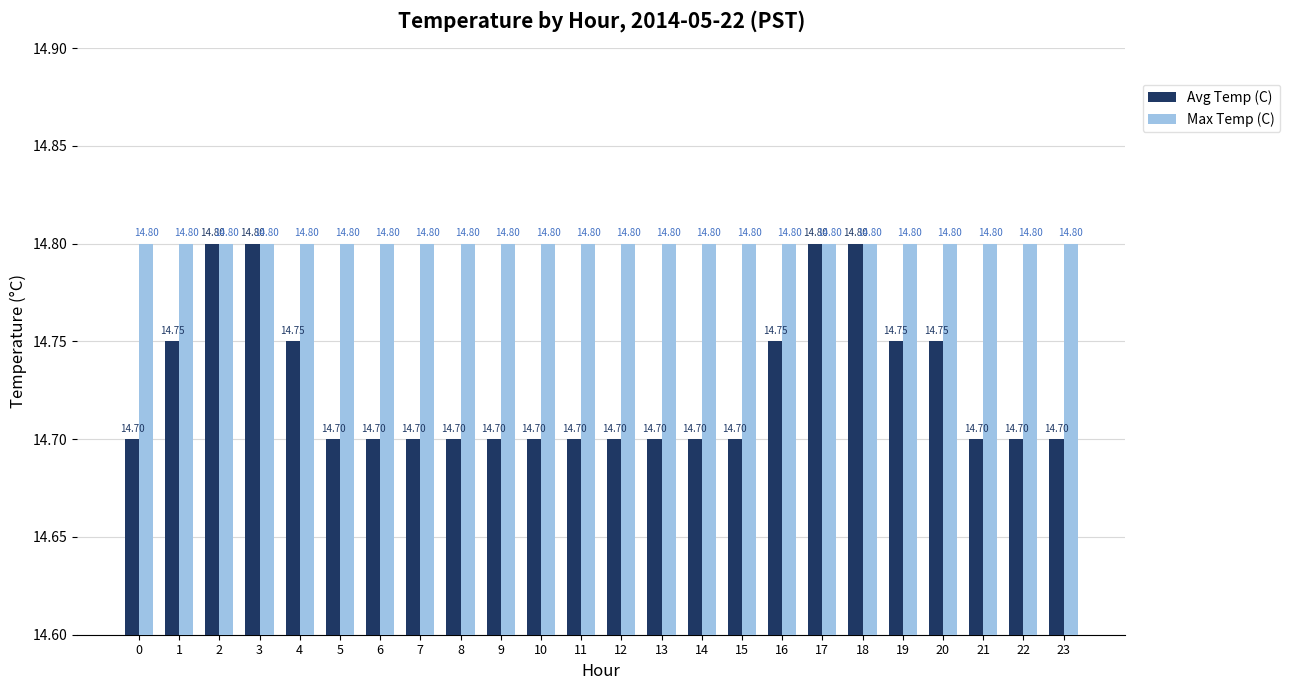

Reading left to right, transcribe all the data shown in this chart.

Avg Temp (C): 0=14.7	1=14.8	2=14.8	3=14.8	4=14.8	5=14.7	6=14.7	7=14.7	8=14.7	9=14.7	10=14.7	11=14.7	12=14.7	13=14.7	14=14.7	15=14.7	16=14.8	17=14.8	18=14.8	19=14.8	20=14.8	21=14.7	22=14.7	23=14.7
Max Temp (C): 0=14.8	1=14.8	2=14.8	3=14.8	4=14.8	5=14.8	6=14.8	7=14.8	8=14.8	9=14.8	10=14.8	11=14.8	12=14.8	13=14.8	14=14.8	15=14.8	16=14.8	17=14.8	18=14.8	19=14.8	20=14.8	21=14.8	22=14.8	23=14.8